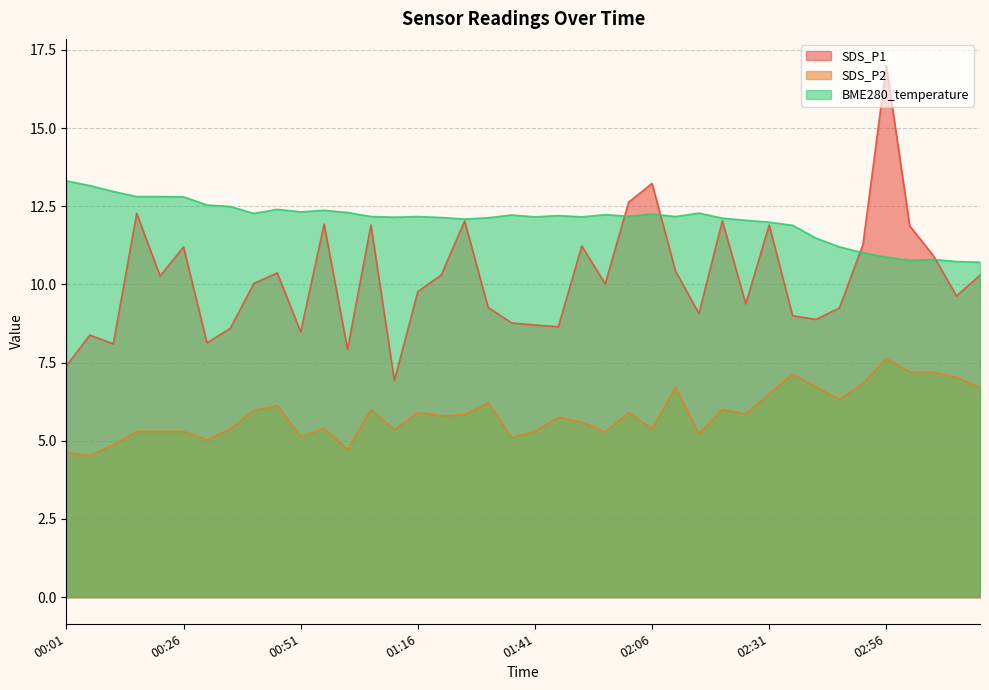

At which category does BME280_temperature reach its first local valley?

00:41